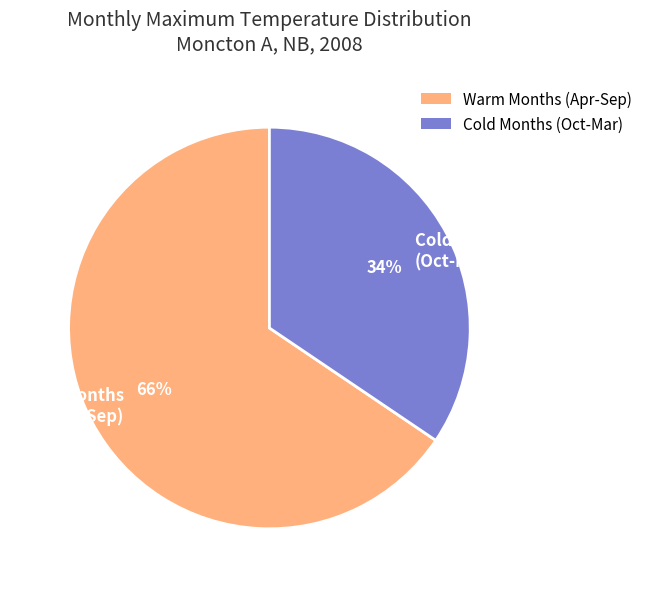

Which category has the smallest portion of the pie?

Cold Months (Oct-Mar)